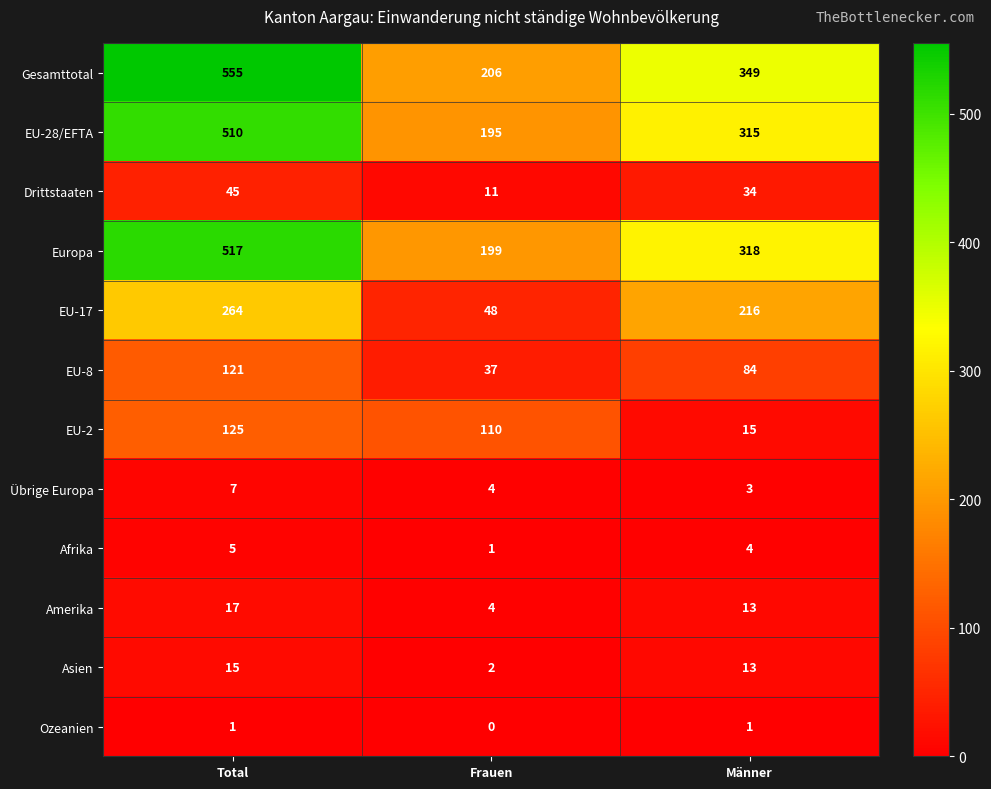

Between Total and Männer, which series saw the biggest shift?

Gesamttotal